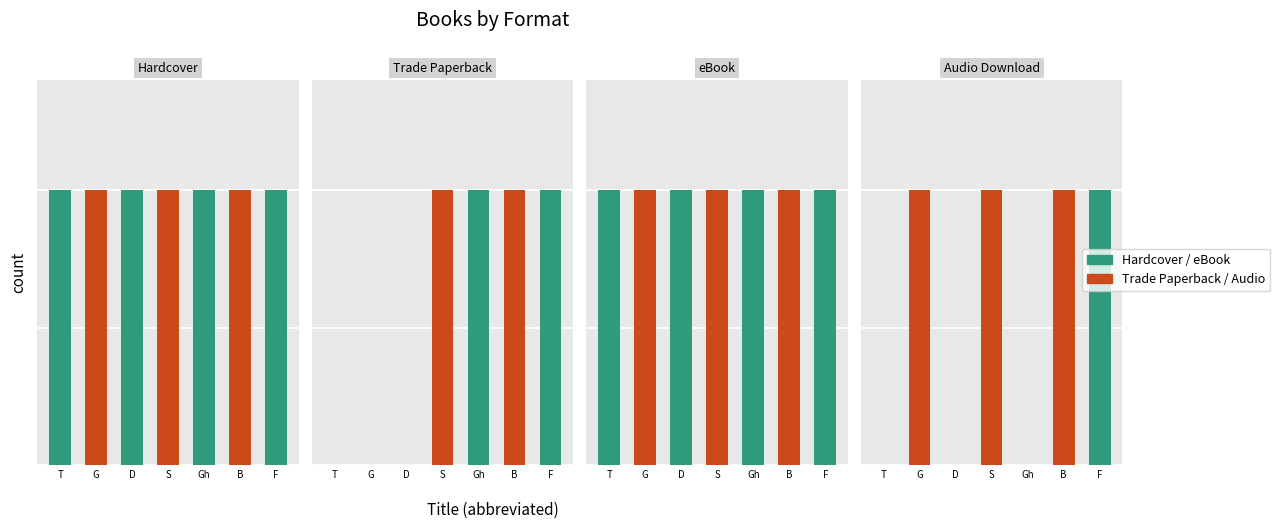

Rank the series by their maximum value, from highest to lowest.

Hardcover, eBook, Trade Paperback, Audio Download